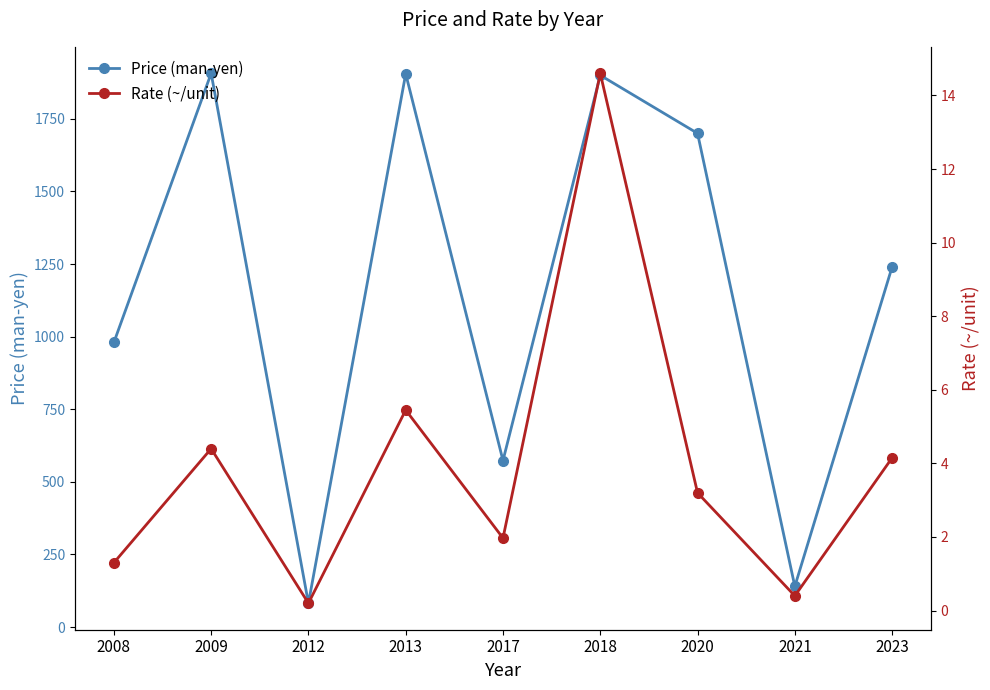

List the labels in order of Price (man-yen) value, largest first.

2009, 2013, 2018, 2020, 2023, 2008, 2017, 2021, 2012